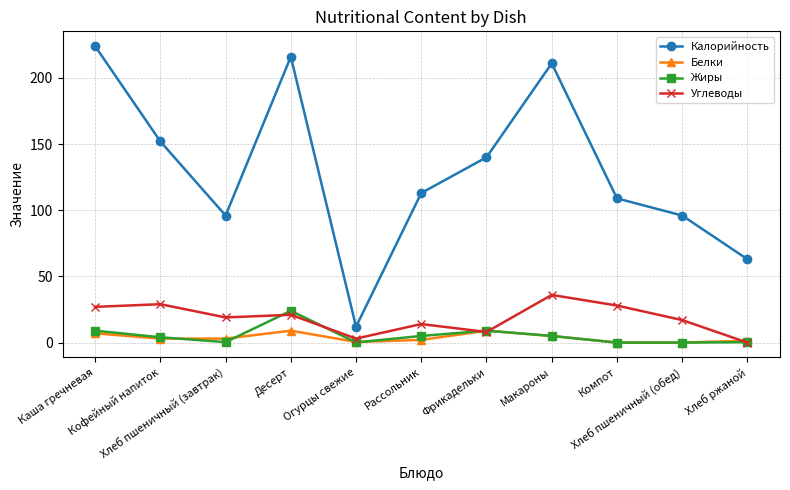

At which label does Белки first exceed 3?

Каша гречневая